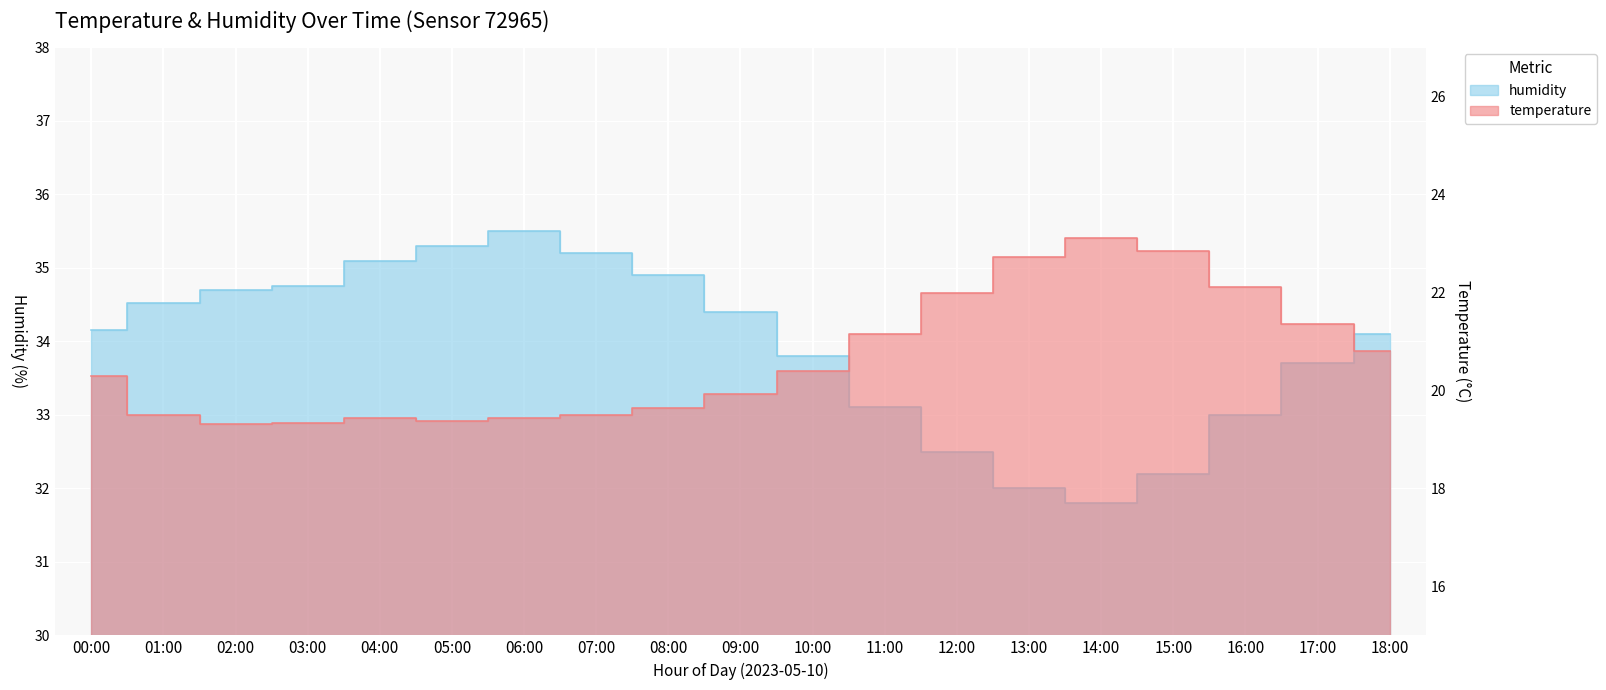

Reading left to right, transcribe all the data shown in this chart.

temperature: 00:00=20.3	01:00=19.5	02:00=19.3	03:00=19.3	04:00=19.4	05:00=19.4	06:00=19.4	07:00=19.5	08:00=19.6	09:00=19.9	10:00=20.4	11:00=21.1	12:00=22.0	13:00=22.7	14:00=23.1	15:00=22.9	16:00=22.1	17:00=21.4	18:00=20.8
humidity: 00:00=34.1	01:00=34.5	02:00=34.7	03:00=34.8	04:00=35.1	05:00=35.3	06:00=35.5	07:00=35.2	08:00=34.9	09:00=34.4	10:00=33.8	11:00=33.1	12:00=32.5	13:00=32.0	14:00=31.8	15:00=32.2	16:00=33.0	17:00=33.7	18:00=34.1